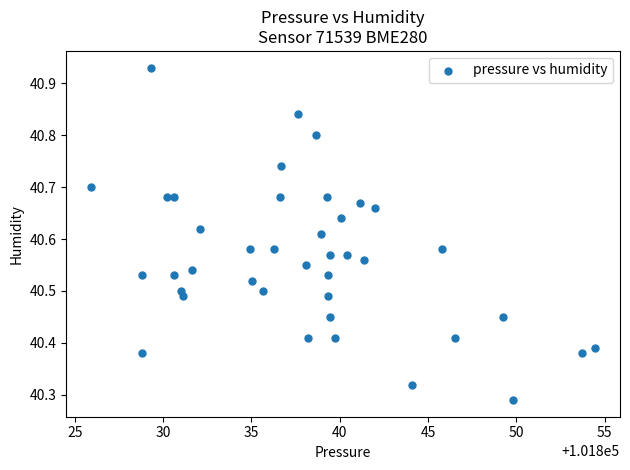

What is the range of X values (max minus min)?

28.5